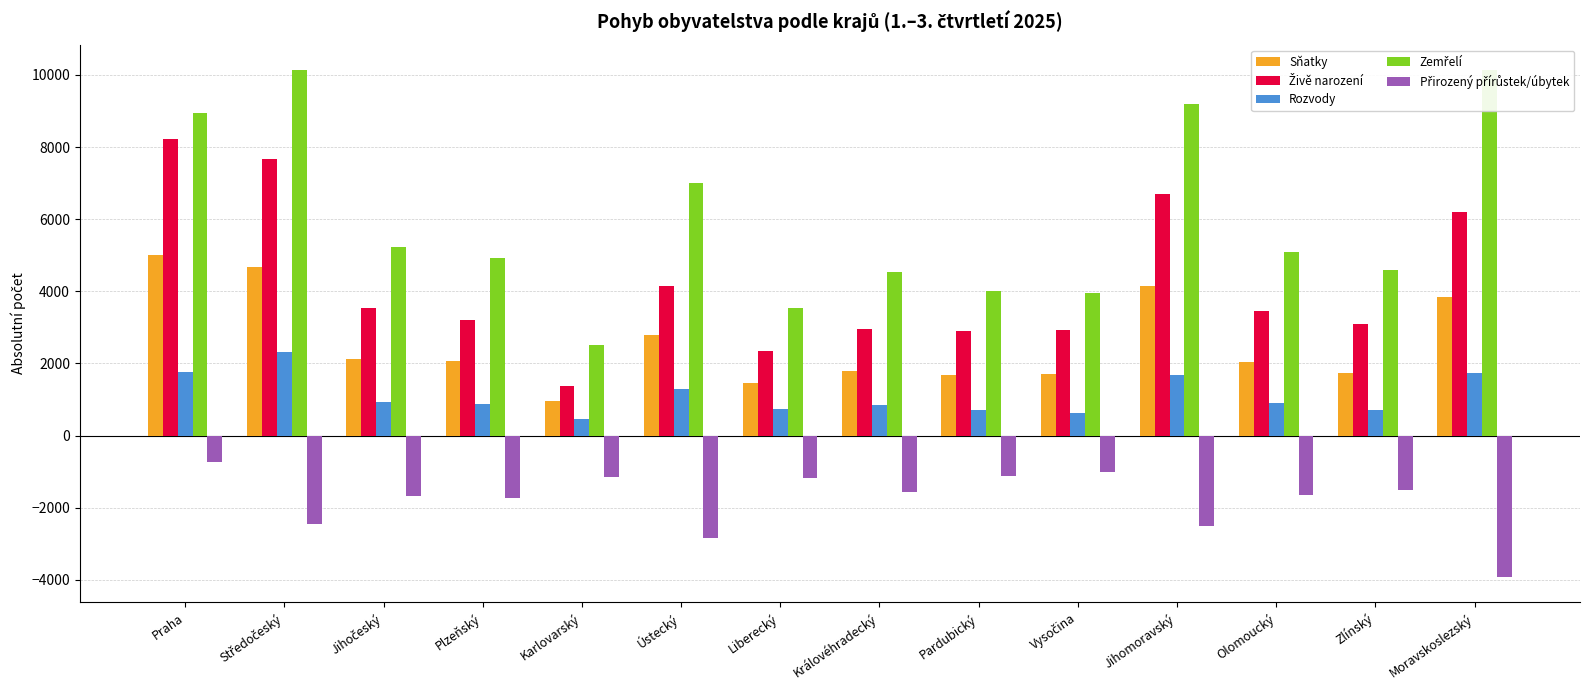

Does the chart contain stacked bars?

No